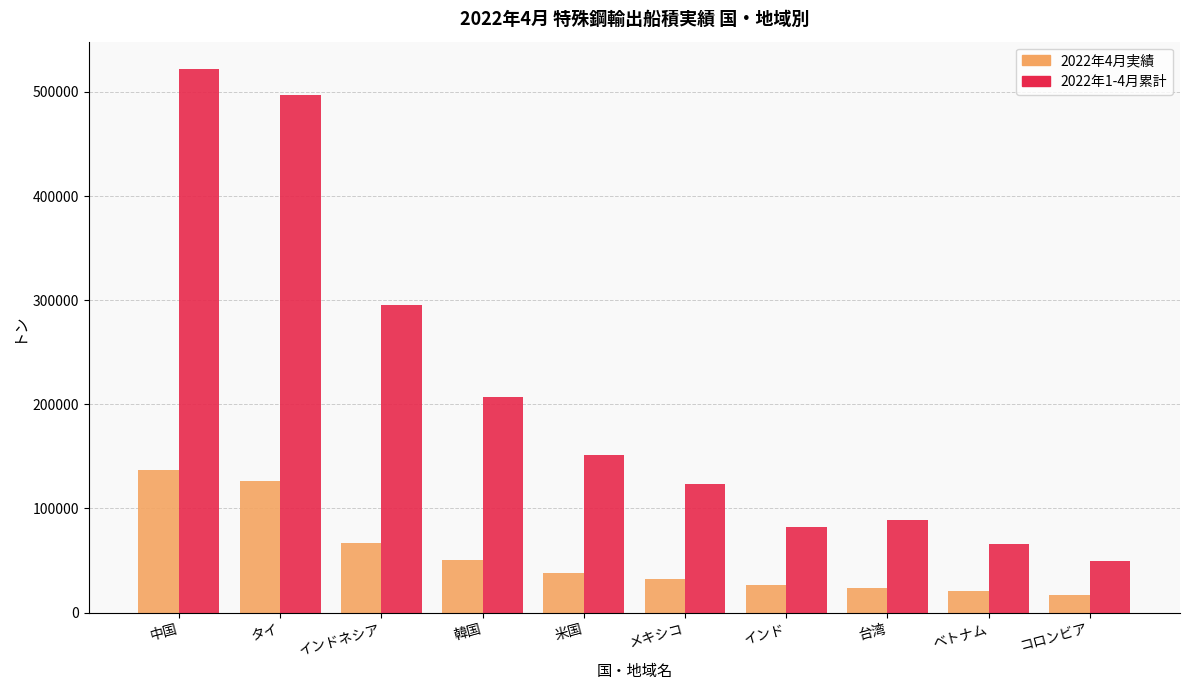

What is the total value across all series at 米国?

189790.0